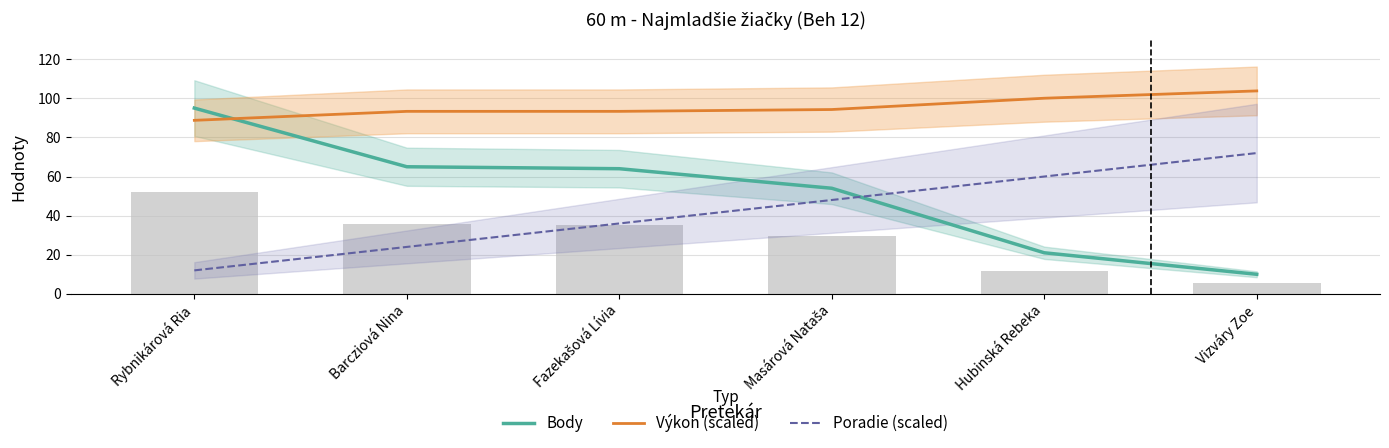

How many groups of bars are there?

6